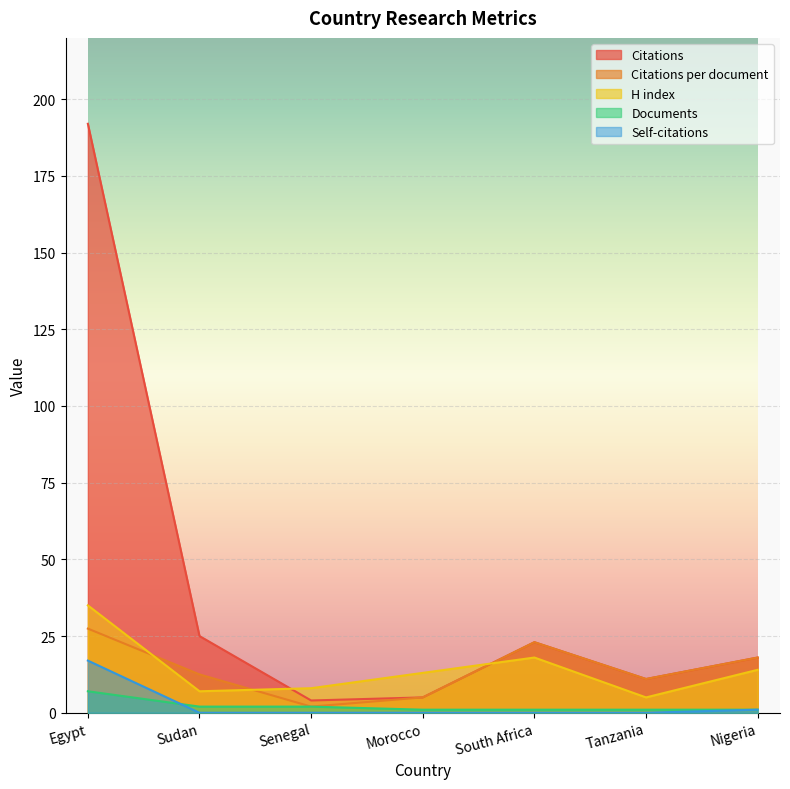

What are all the series names shown in the legend?

Citations, Citations per document, H index, Documents, Self-citations